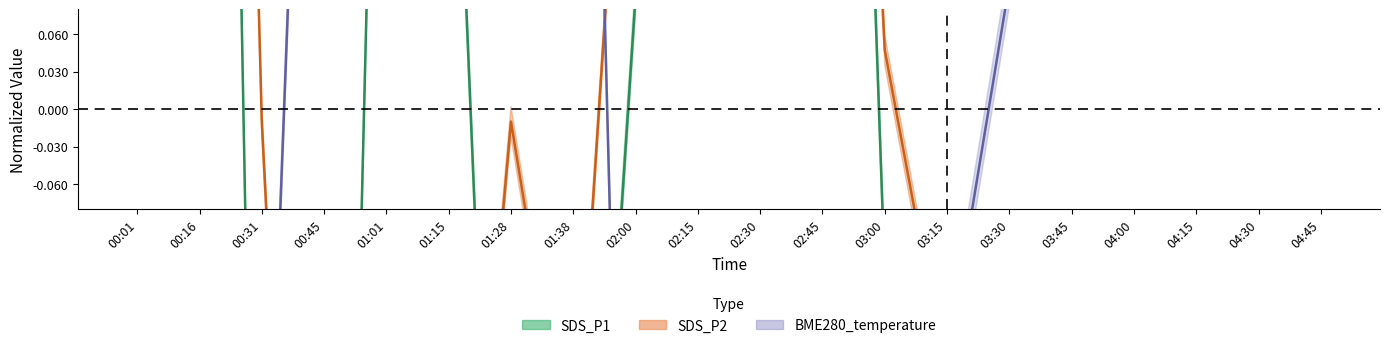

What position from the right is 02:30?

10